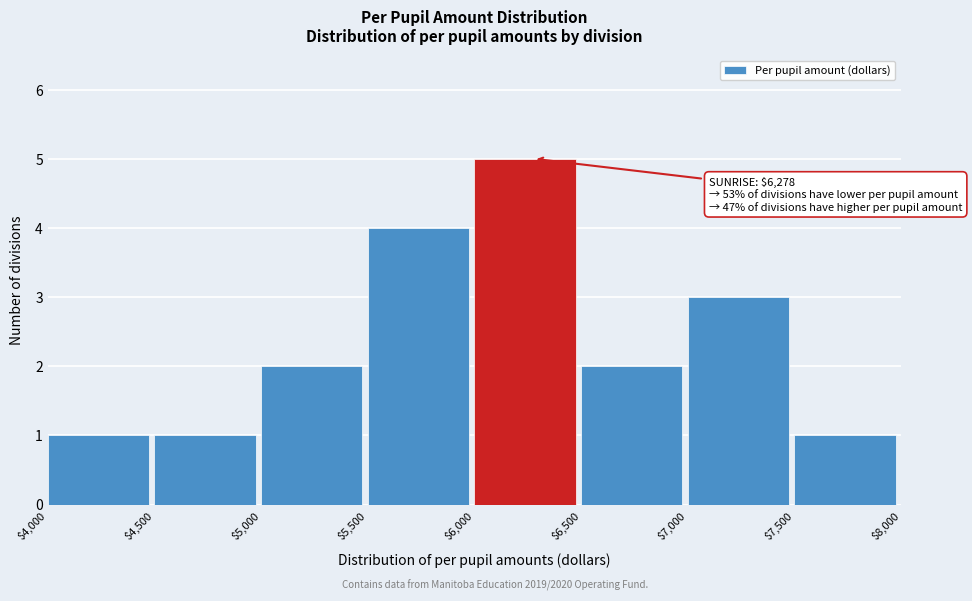

Which range on the x-axis has the tallest bar?

$6,000 to $6,500